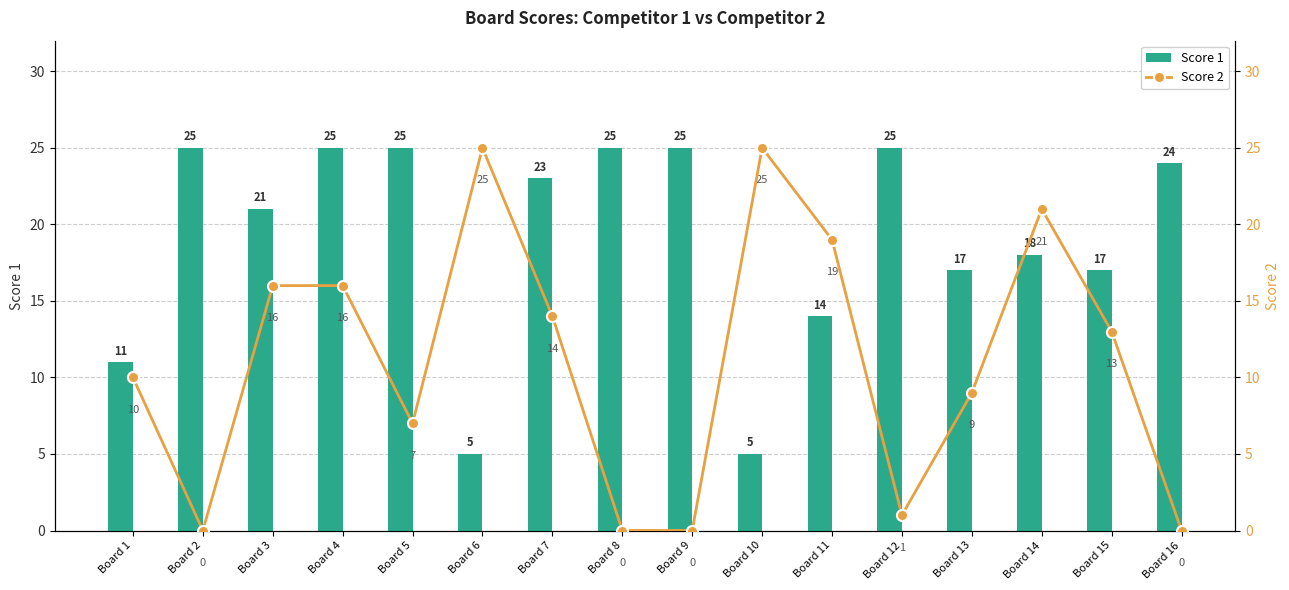

At which label is Score 2 closest to 12?

Board 15